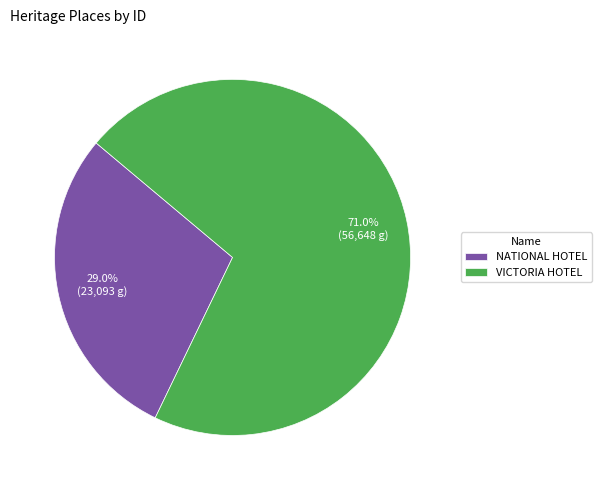

Count the number of slices in the pie.

2